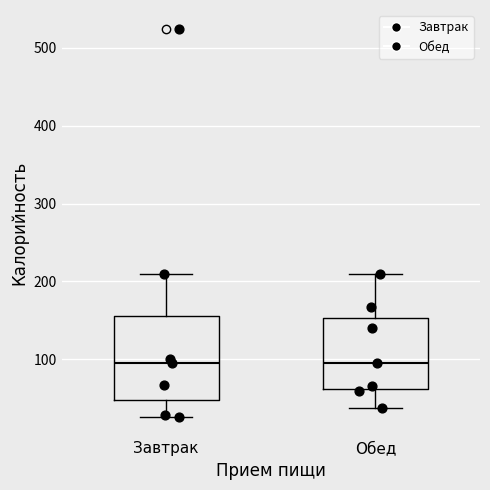

Comparing the boxes themselves (not the whiskers), which one is the tallest?

Завтрак